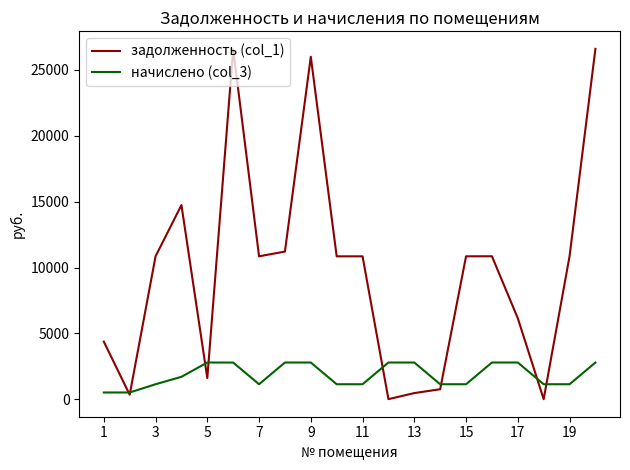

Which series has the largest range (max minus min)?

задолженность (col_1)